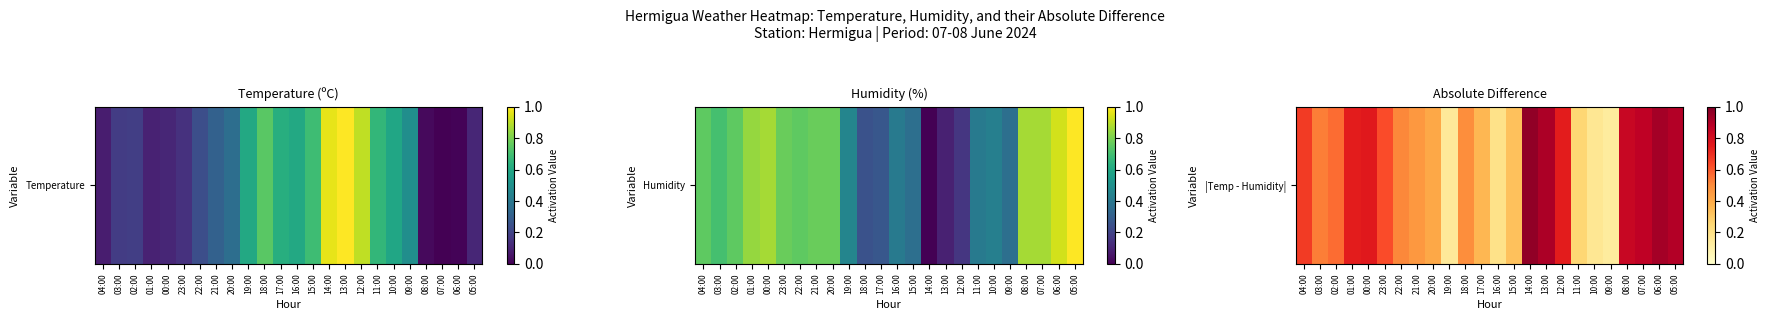

Count the number of categories in the chart.

24